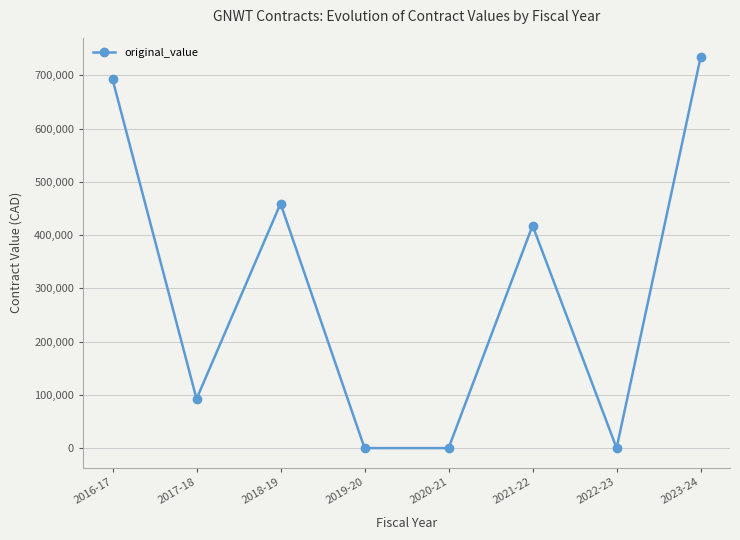

Where is the first local maximum?

2018-19